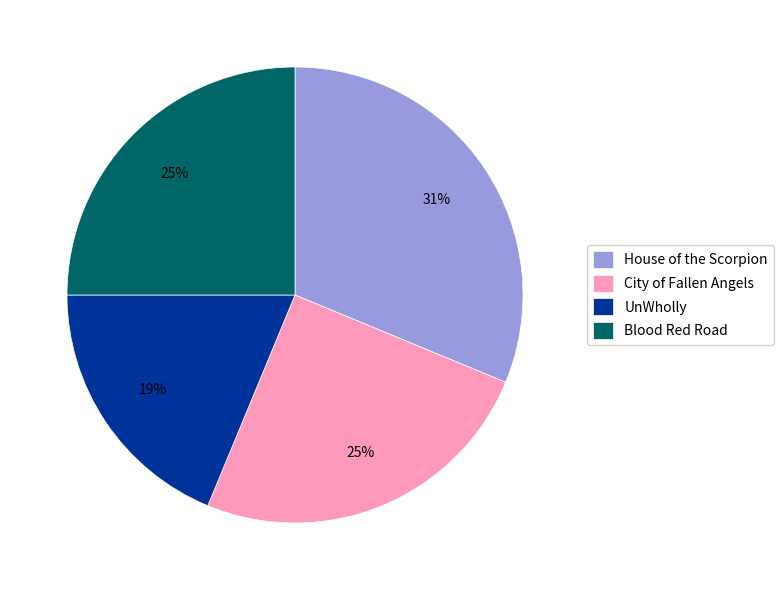

The City of Fallen Angels slice represents 17% of the pie. True or false?

False